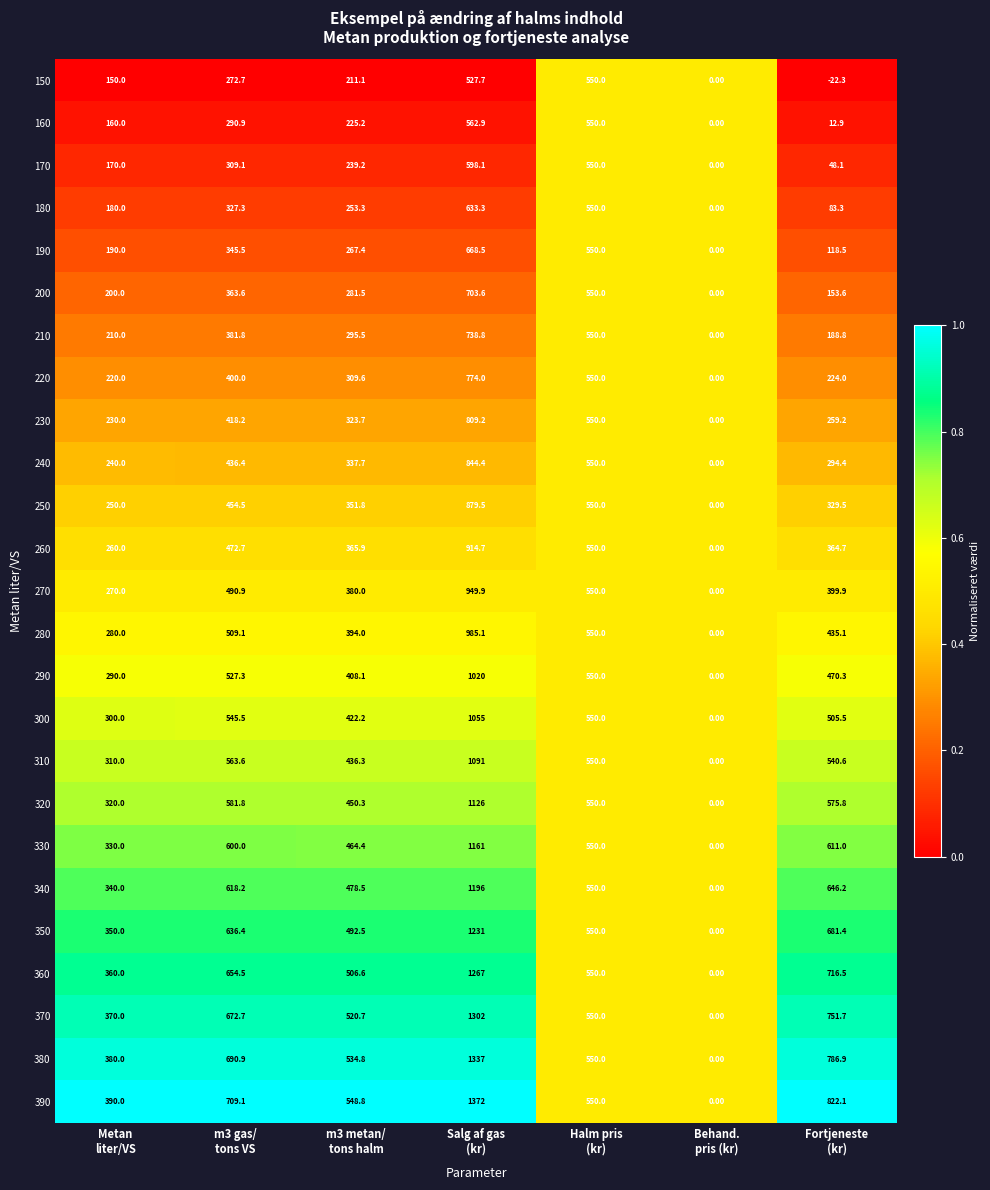

What is the difference between the second highest and minimum values in the 170 series?

550.0